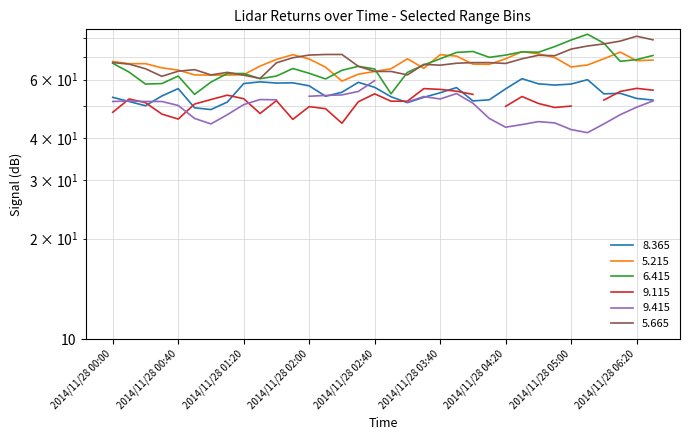

Does the chart have visible grid lines?

Yes